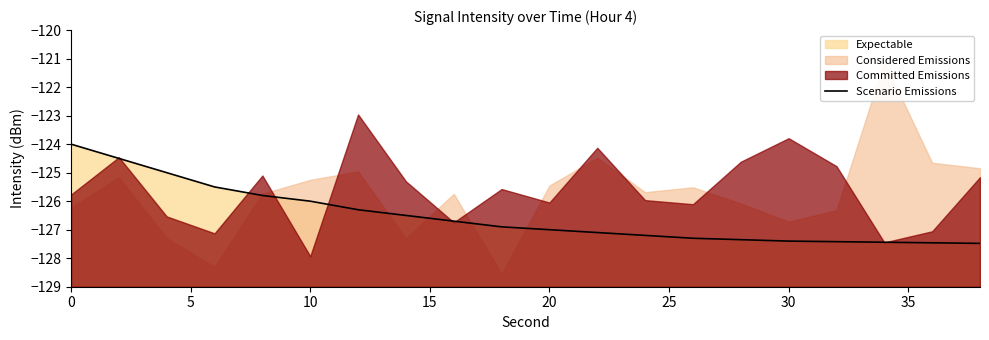

Reading left to right, list all the values displayed in this chart.

-124.0	-124.5	-125.0	-125.5	-125.8	-126.0	-126.3	-126.5	-126.7	-126.9	-127.0	-127.1	-127.2	-127.3	-127.3	-127.4	-127.4	-127.4	-127.5	-127.5